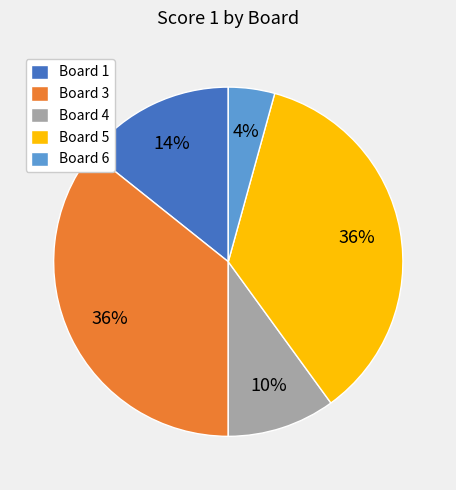

To the nearest percent, what is the average slice percentage?

20%